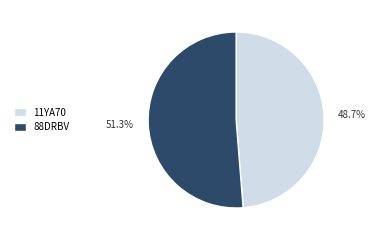

How many slices are in this pie chart?

2